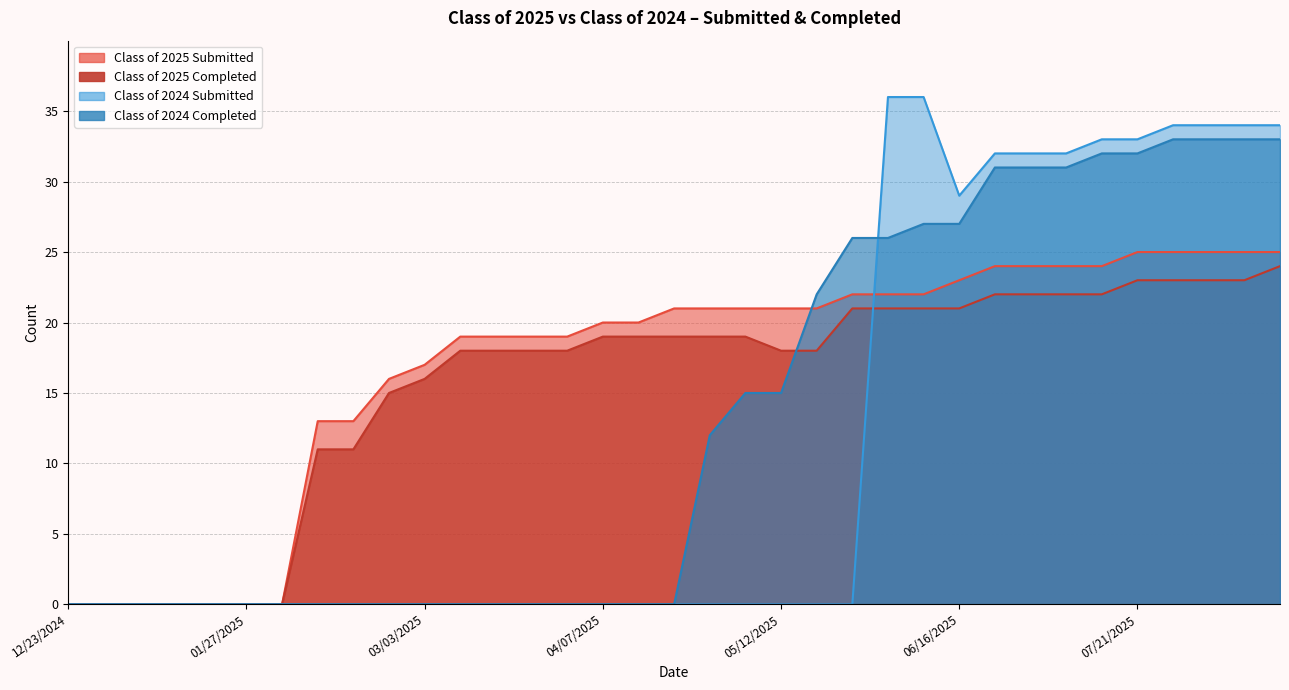

At which label is Class of 2025 Completed closest to 12?

02/10/2025